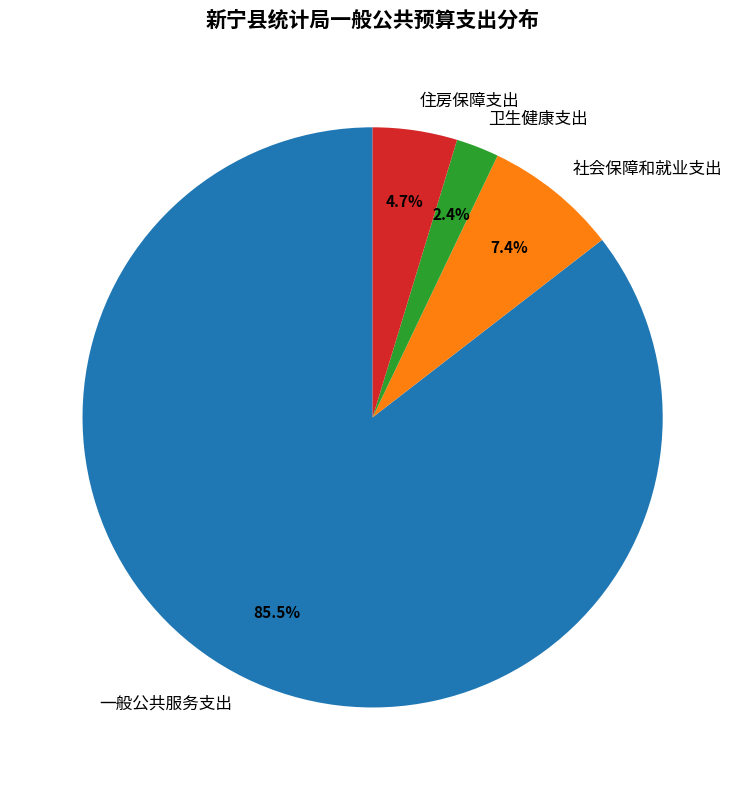

Does any single category account for the majority?

Yes